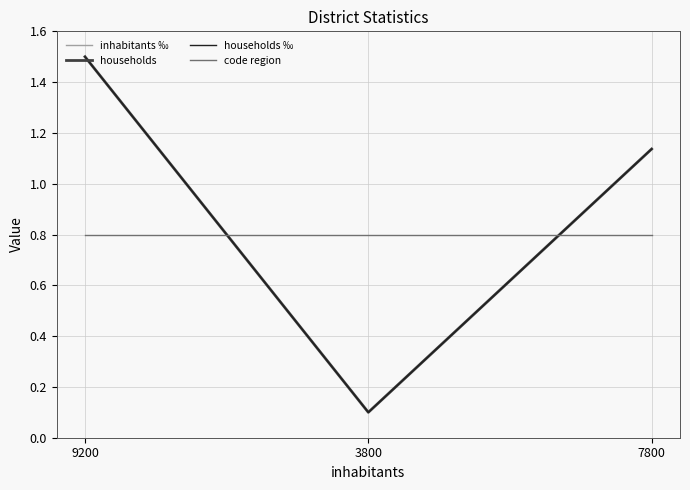

Is the value of inhabitants ‰ at 9200 greater than the value of households at 7800?

Yes